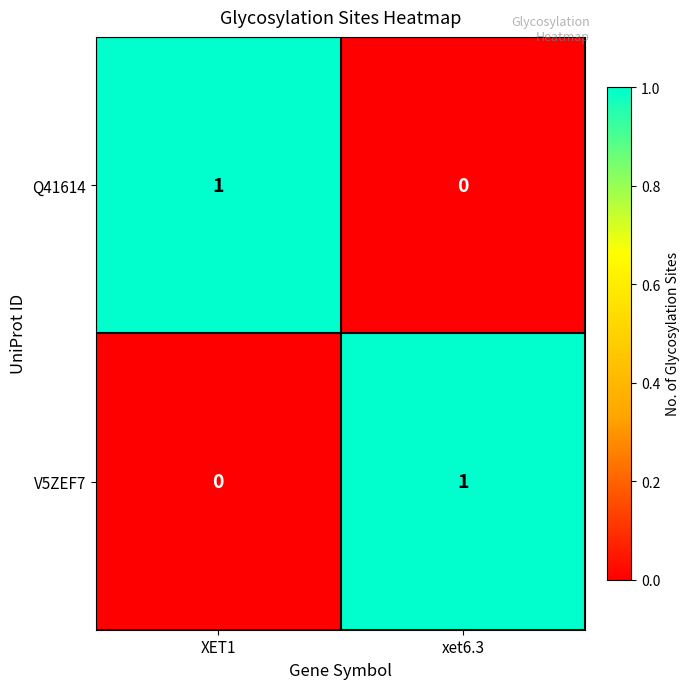

At how many categories does at least one series exceed 0?

2